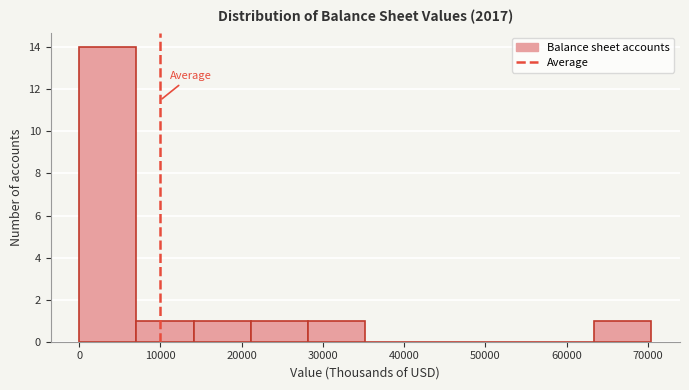

How tall is the bar that spans 28000 to 35000 on the x-axis? Neither the bar edges nor the heights are printed on the chart, so give them approximately, as read against the axes.

1